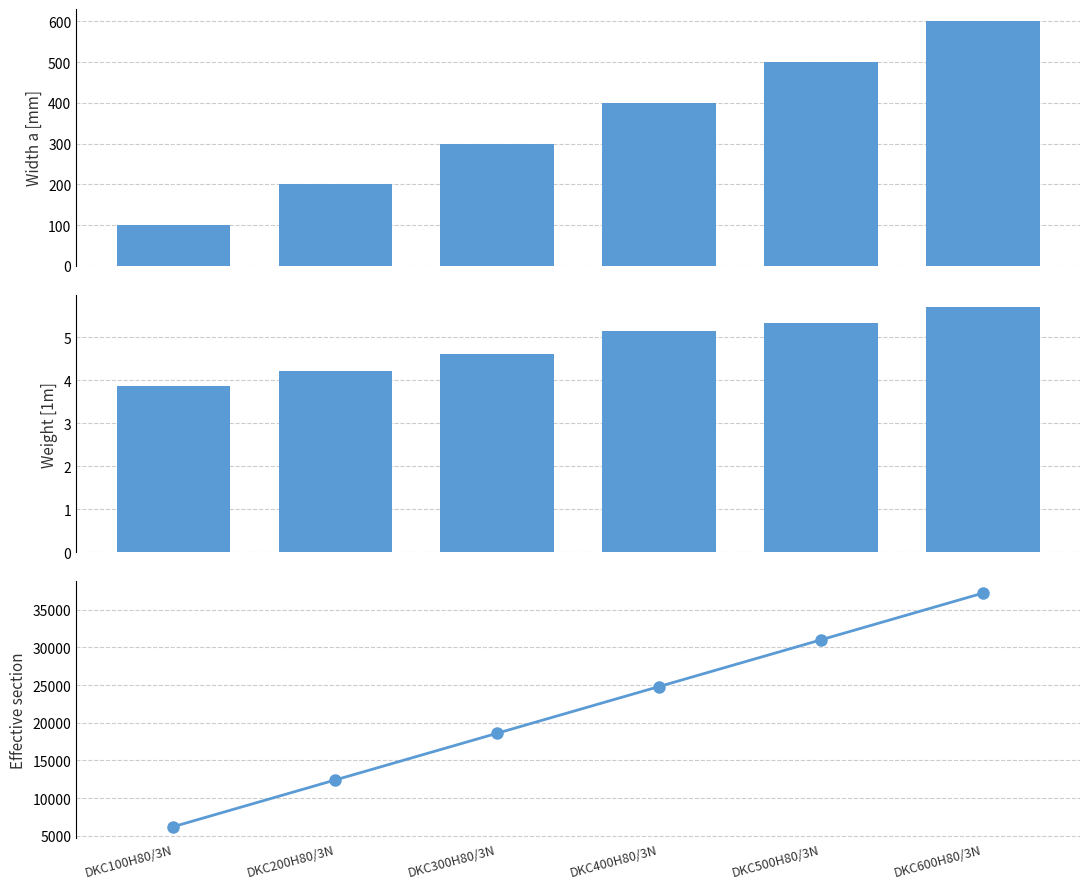

At which category is the sum across all series the highest?

DKC600H80/3N